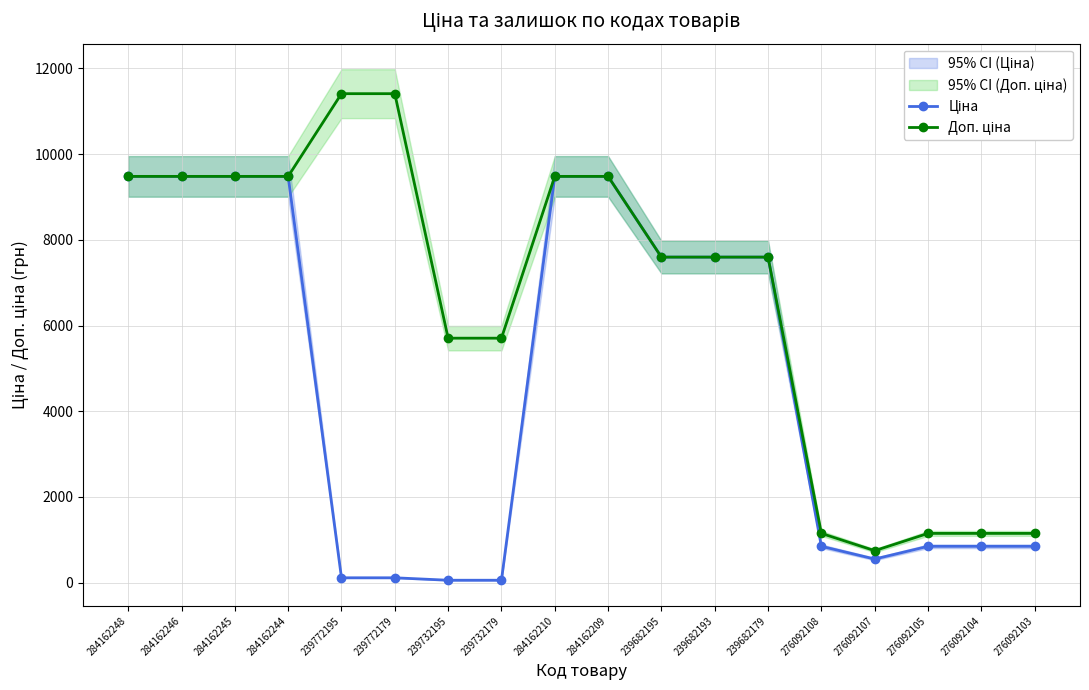

Which label corresponds to the smallest value in the chart?

239732195